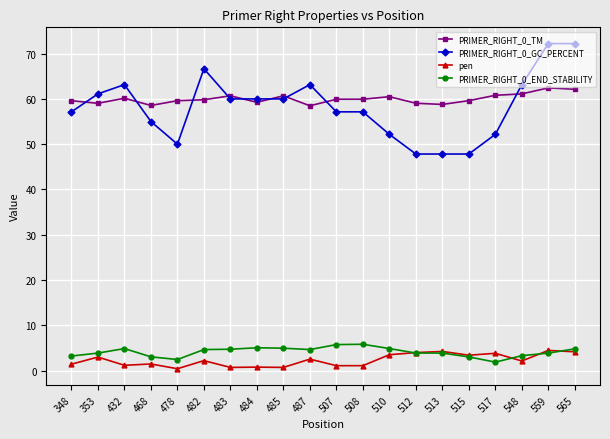

True or false: PRIMER_RIGHT_0_GC_PERCENT has more than 2 points higher than both neighbors.

True